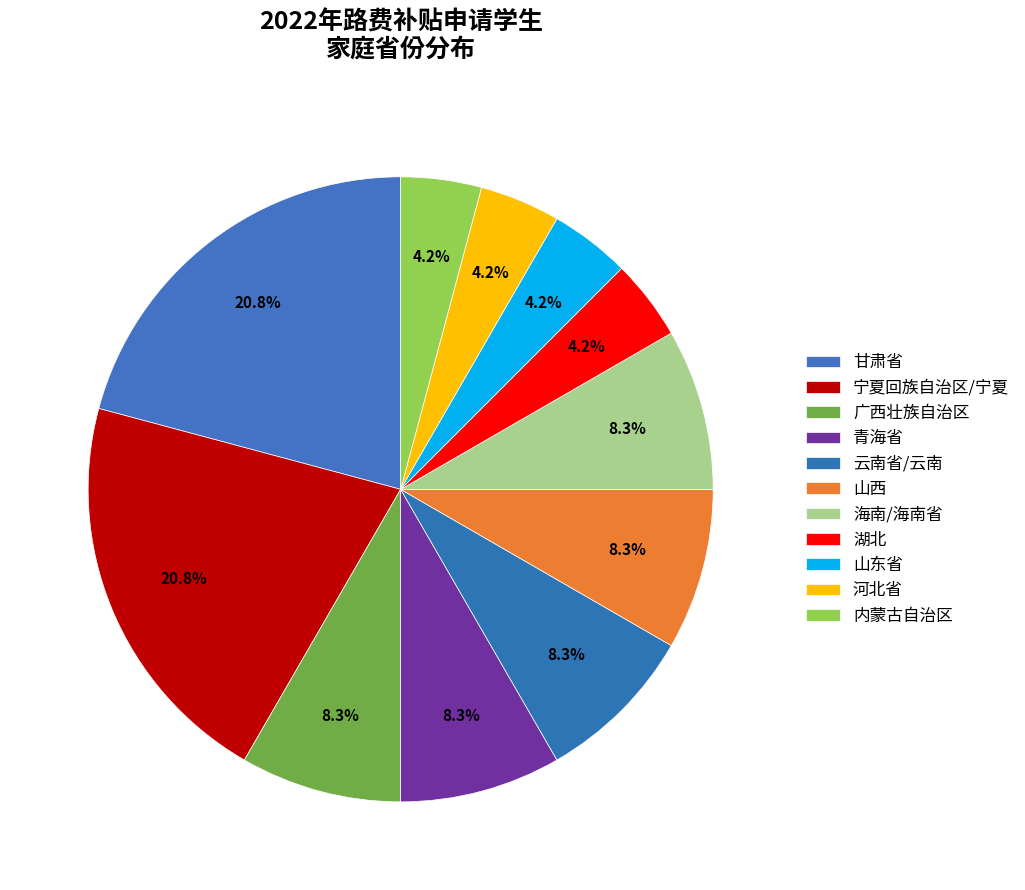

To the nearest percent, what portion does 湖北 represent?

4%